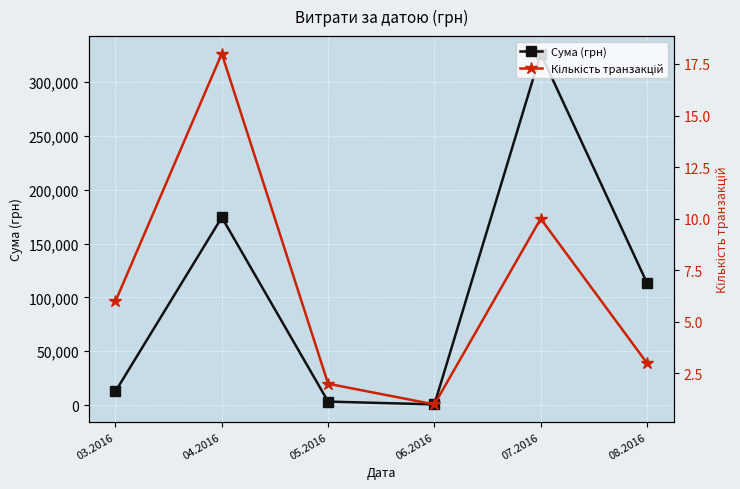

The value of Сума (грн) at 05.2016 is 1046.6. True or false?

False